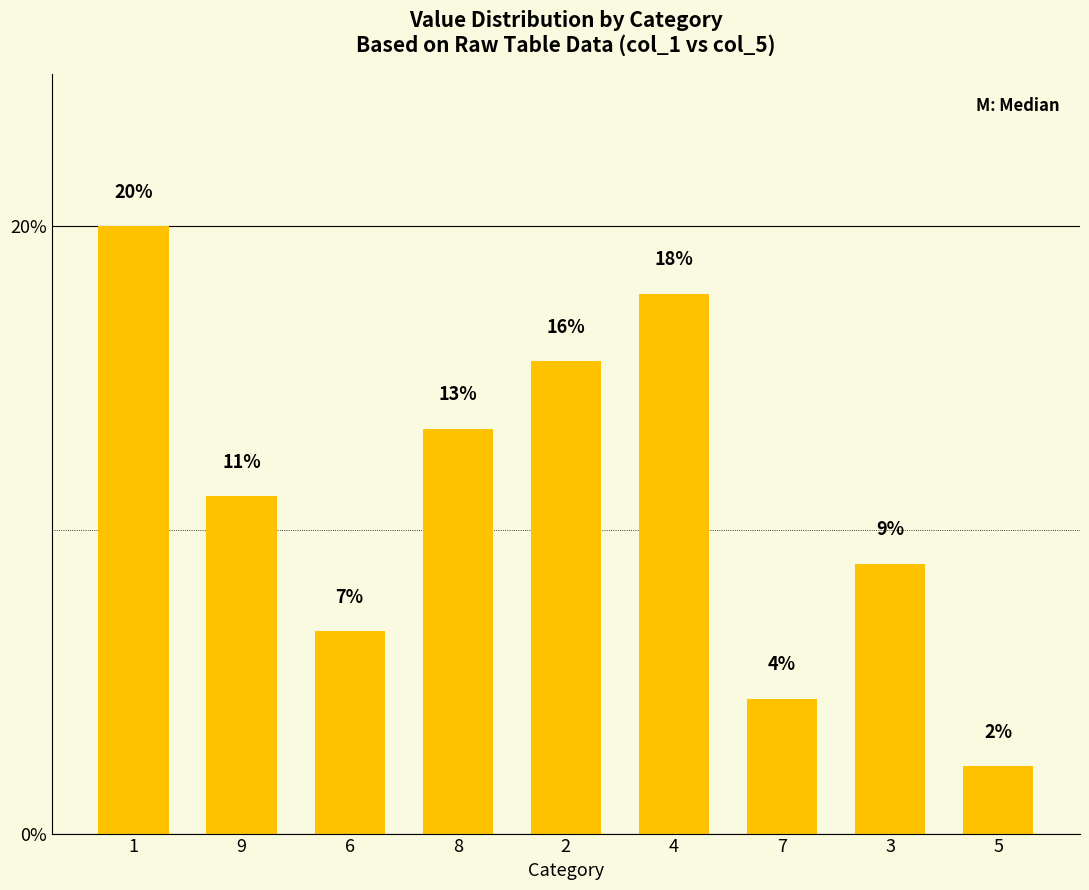

The value at 3 is 6.1. True or false?

False